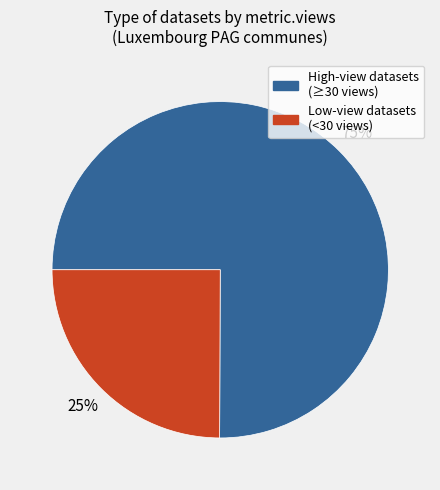

Approximately how many times larger is the value at High-view datasets (≥30 views) compared to Low-view datasets (<30 views)?

3.0